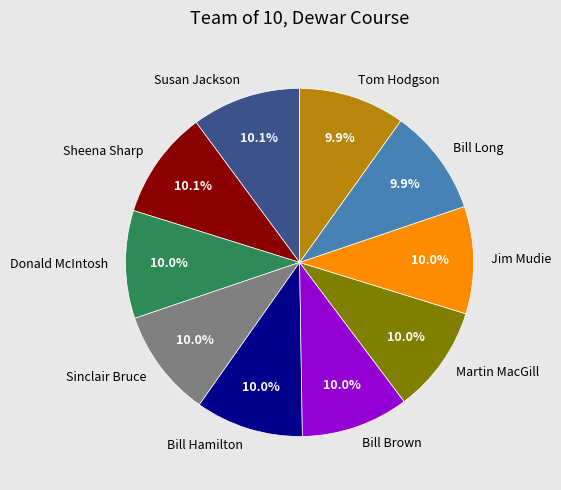

The Tom Hodgson slice represents 10% of the pie. True or false?

True